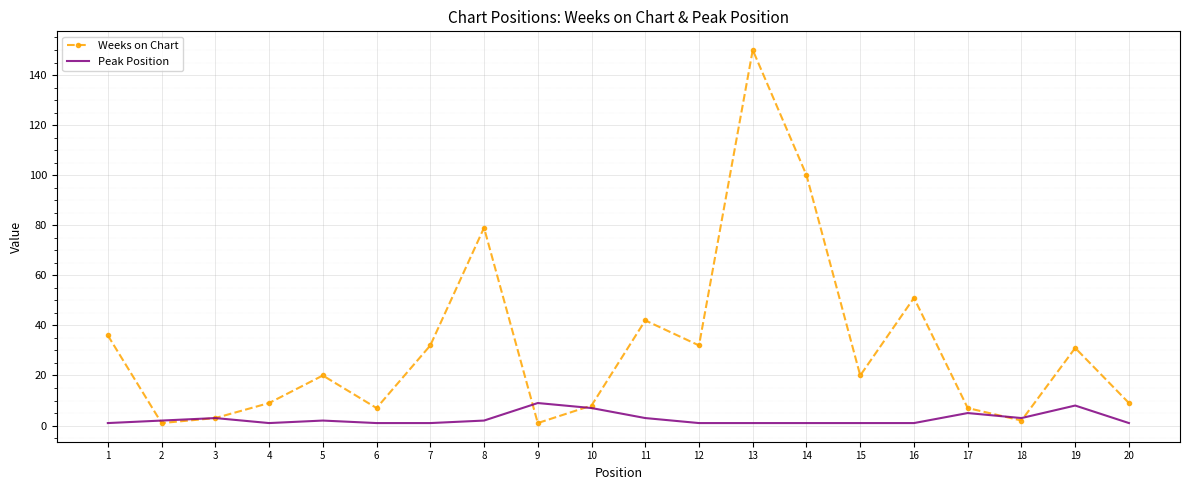

Rank the series by their maximum value, from lowest to highest.

Peak Position, Weeks on Chart